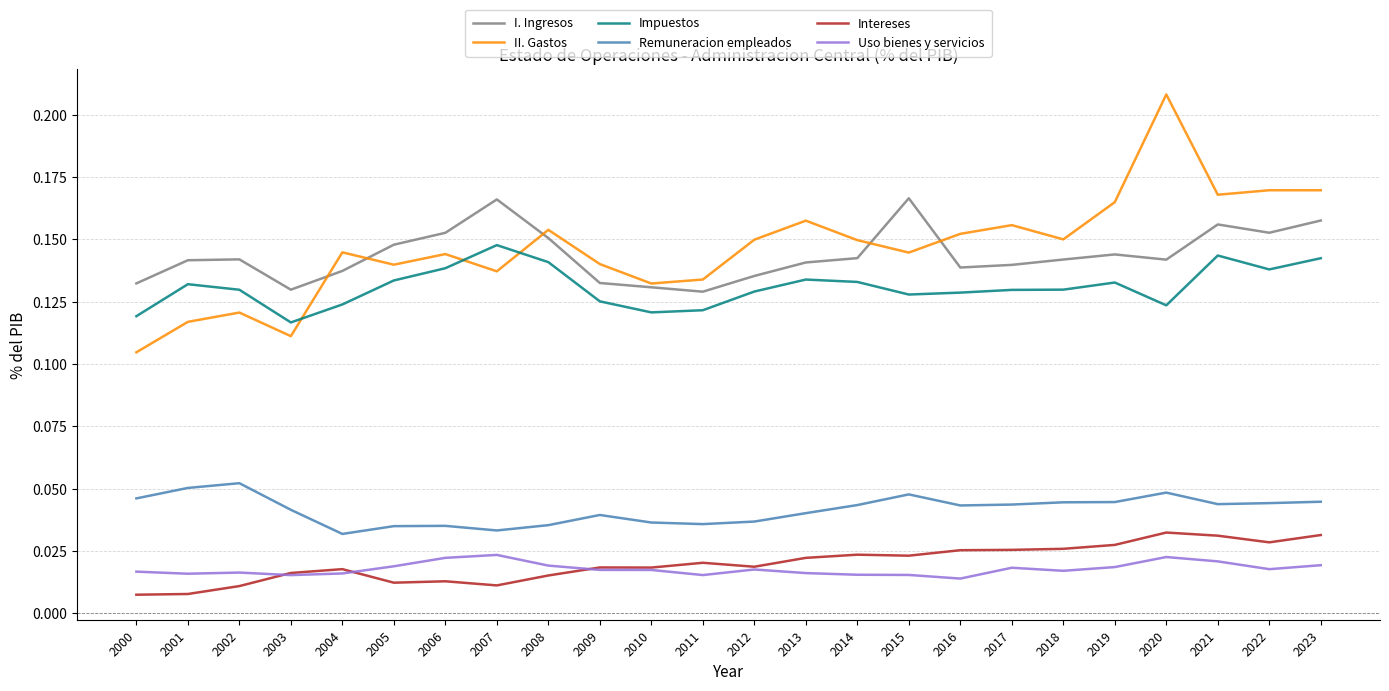

Does the chart display data point markers on the line(s)?

No